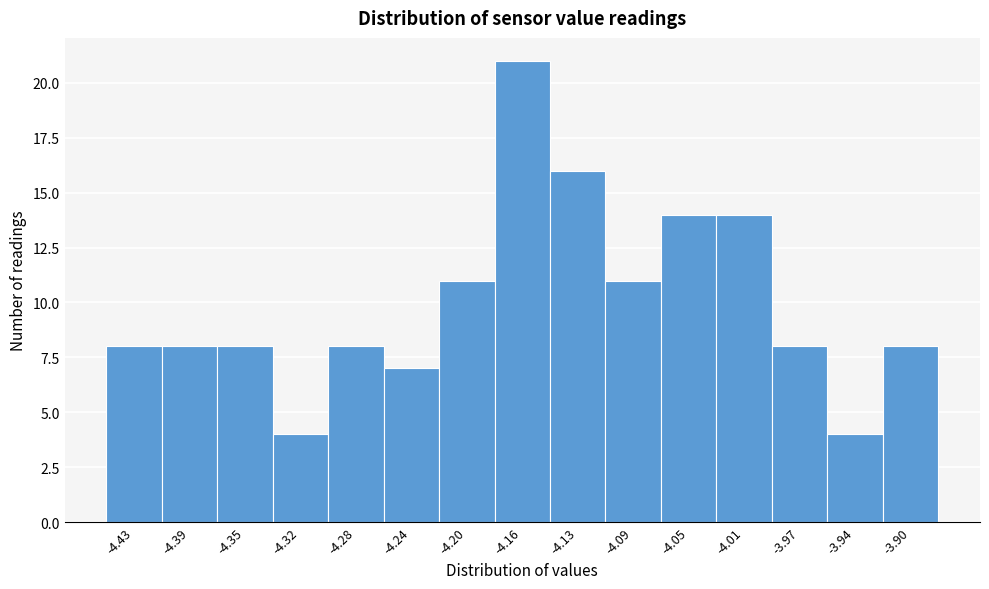

Reading left to right, transcribe all the data shown in this chart.

-4.43=8	-4.39=8	-4.35=8	-4.32=4	-4.28=8	-4.24=7	-4.20=11	-4.16=21	-4.13=16	-4.09=11	-4.05=14	-4.01=14	-3.97=8	-3.94=4	-3.90=8